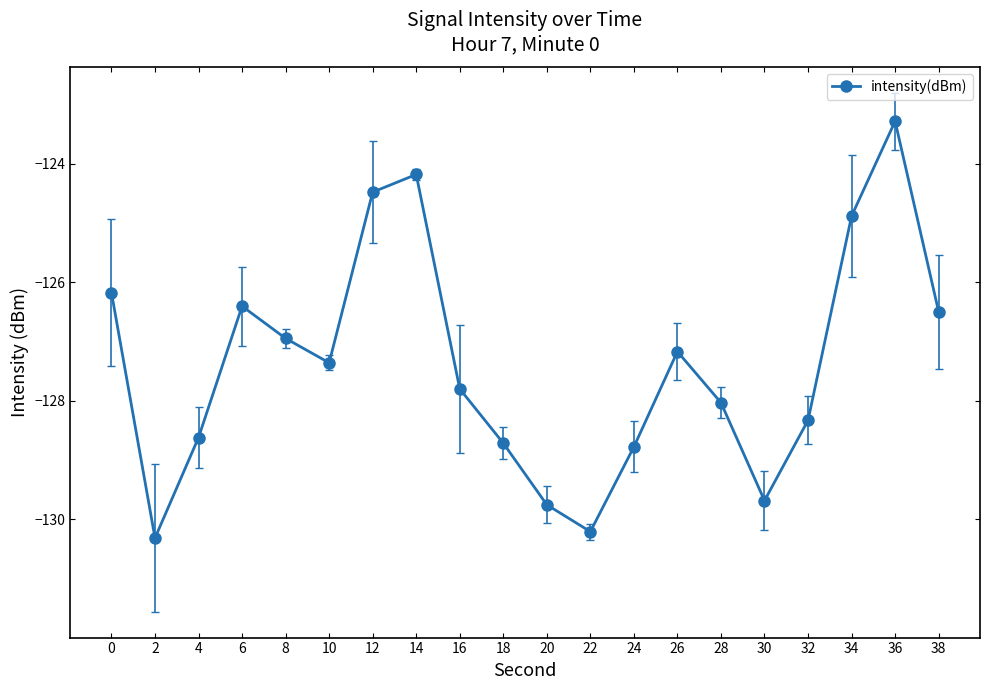

Reading left to right, list all the values displayed in this chart.

-126.2	-130.3	-128.6	-126.4	-126.9	-127.4	-124.5	-124.2	-127.8	-128.7	-129.8	-130.2	-128.8	-127.2	-128.0	-129.7	-128.3	-124.9	-123.3	-126.5